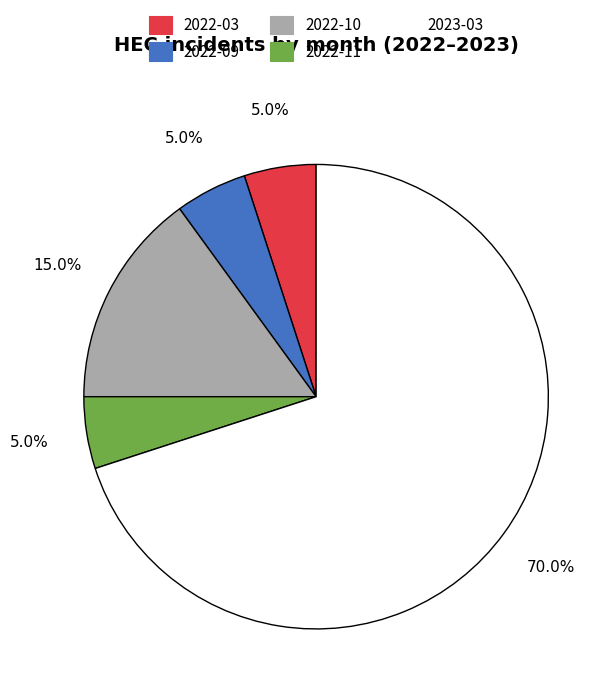

Is there a majority slice in this chart?

Yes